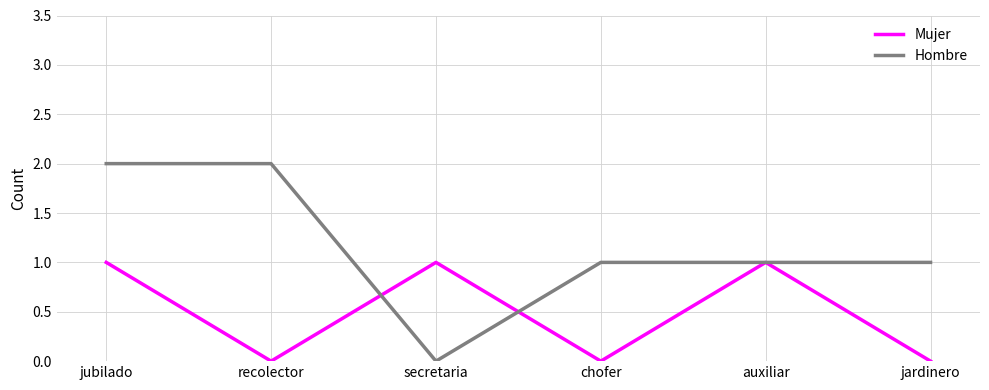

What are all the series names shown in the legend?

Mujer, Hombre